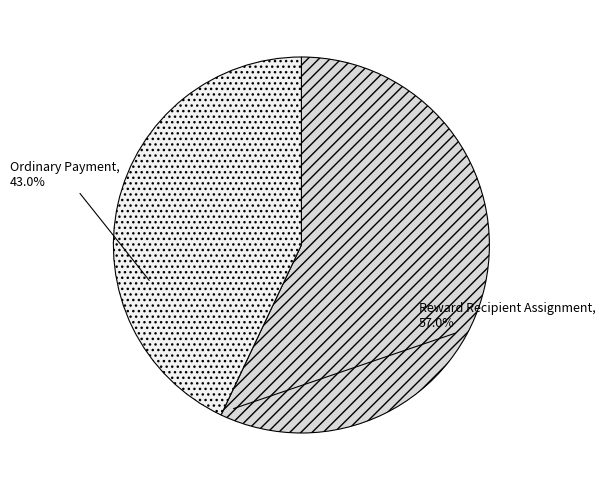

Count the number of slices in the pie.

2